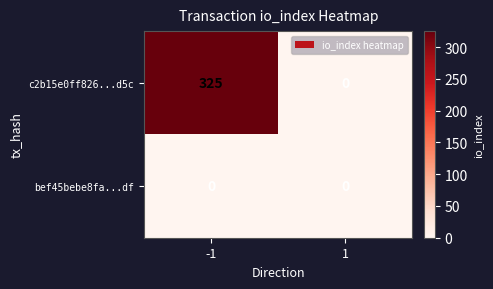

Is it true that c2b15e0ff826...d5c equals 0 at 1?

True